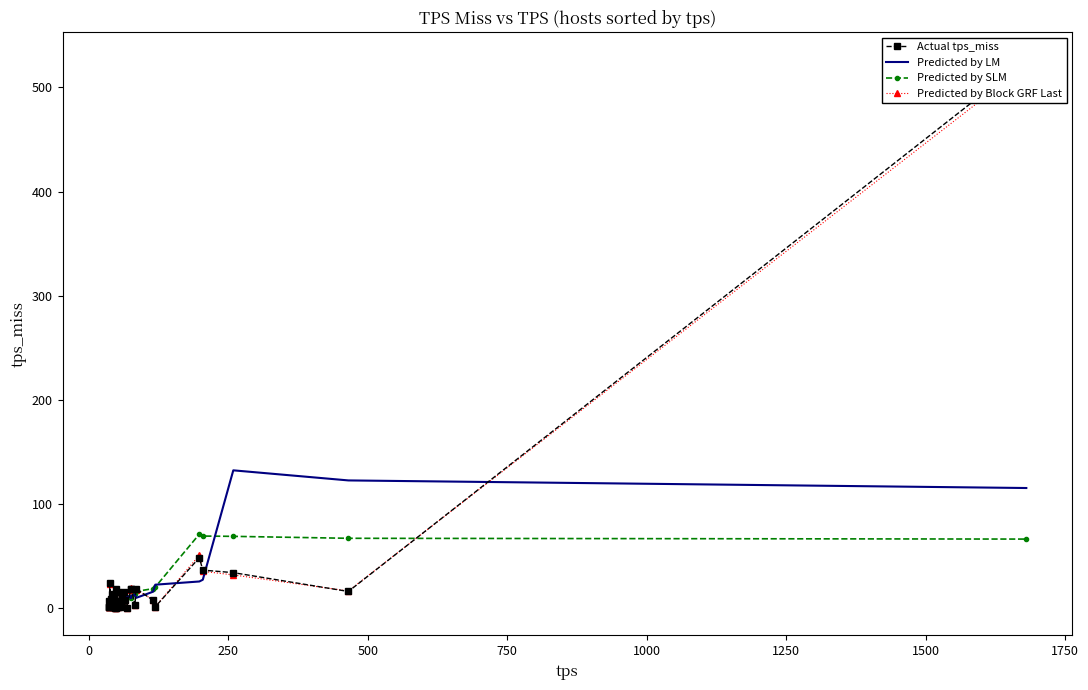

What is the highest value of the Predicted by SLM series?

71.0